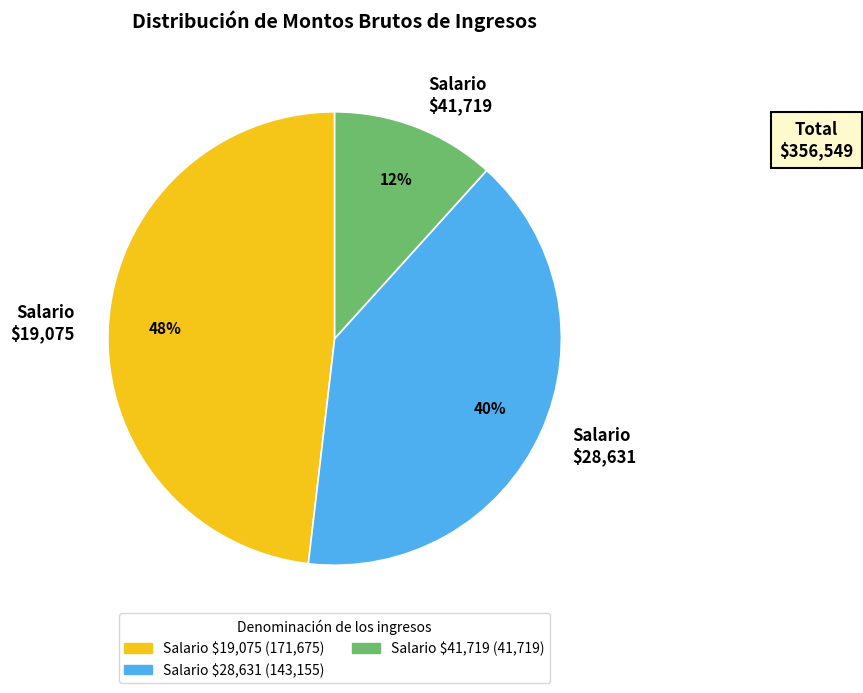

Which category has the biggest portion of the pie?

Salario $19,075